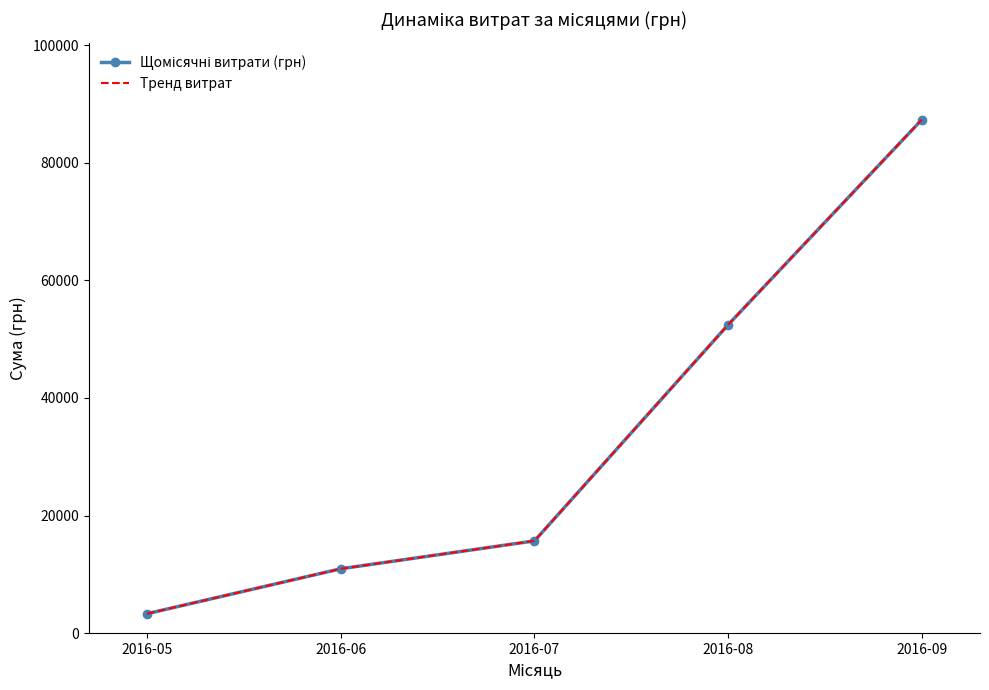

What is the sum of the Тренд витрат values at 2016-08 and 2016-09?

139832.9